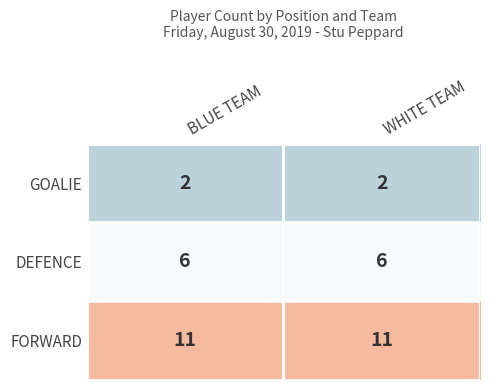

What value does the FORWARD series have at WHITE TEAM?

11